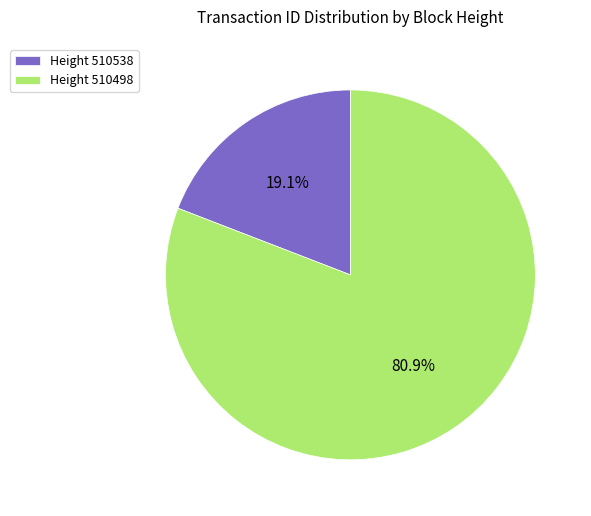

How much of the chart is everything except Height 510538?

80.9%